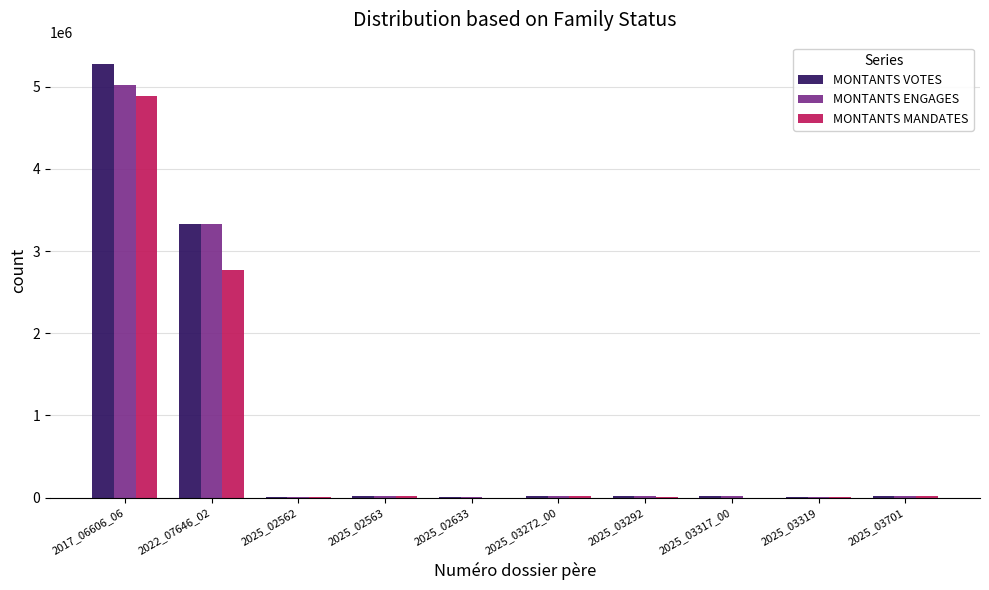

The value of MONTANTS ENGAGES at 2017_06606_06 is 5022792.3. True or false?

True